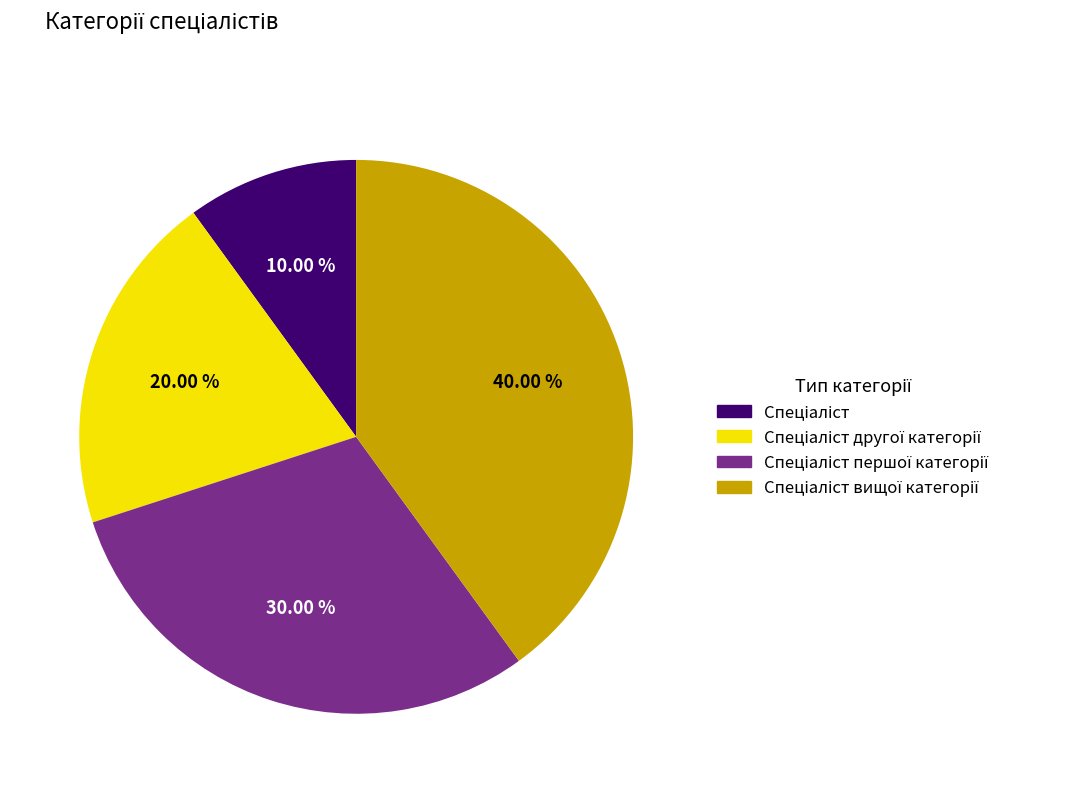

Is there a majority slice in this chart?

No